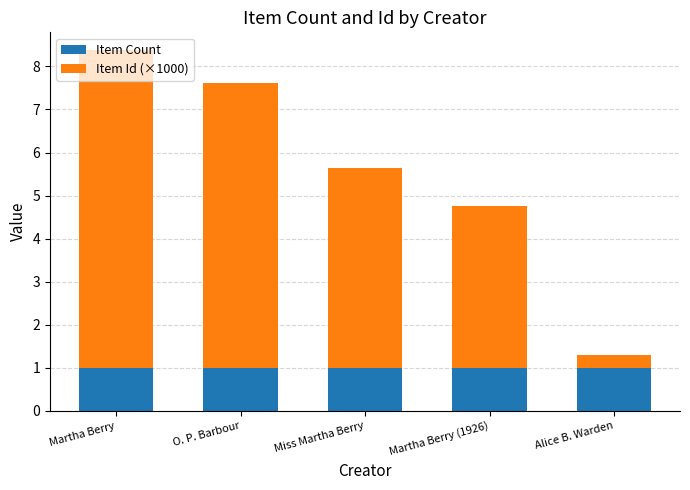

What value does the Item Count series have at Alice B. Warden?

1.0